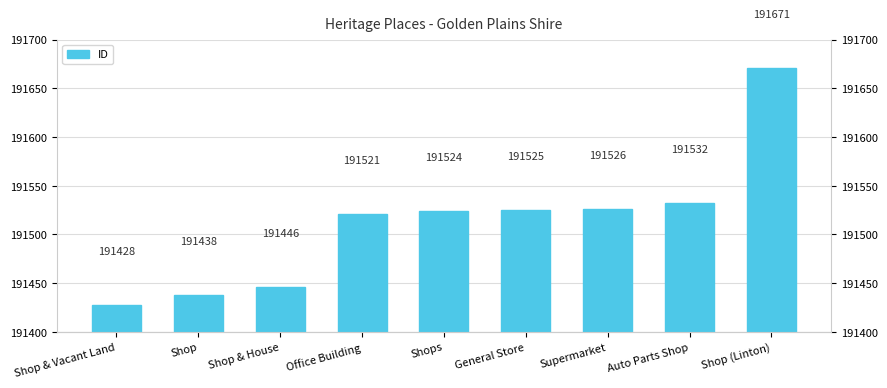

What is the approximate value at Shop (Linton), to the nearest 10?

191670